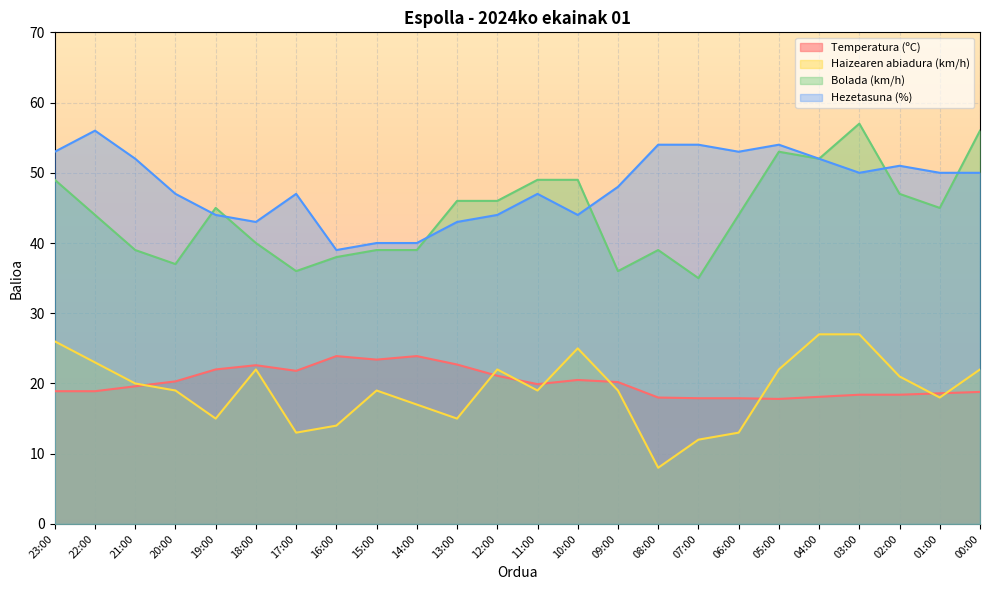

True or false: Hezetasuna (%) and Temperatura (ºC) intersect in this chart.

False